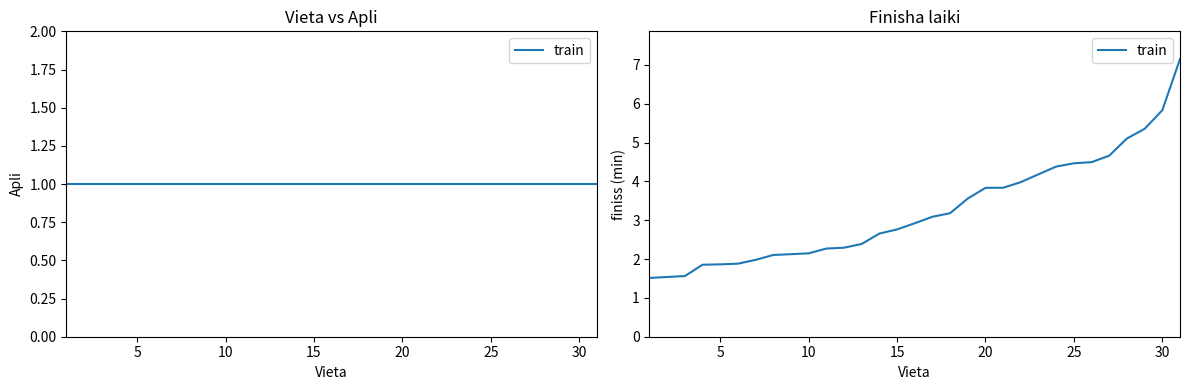

What is the average value?

3.3